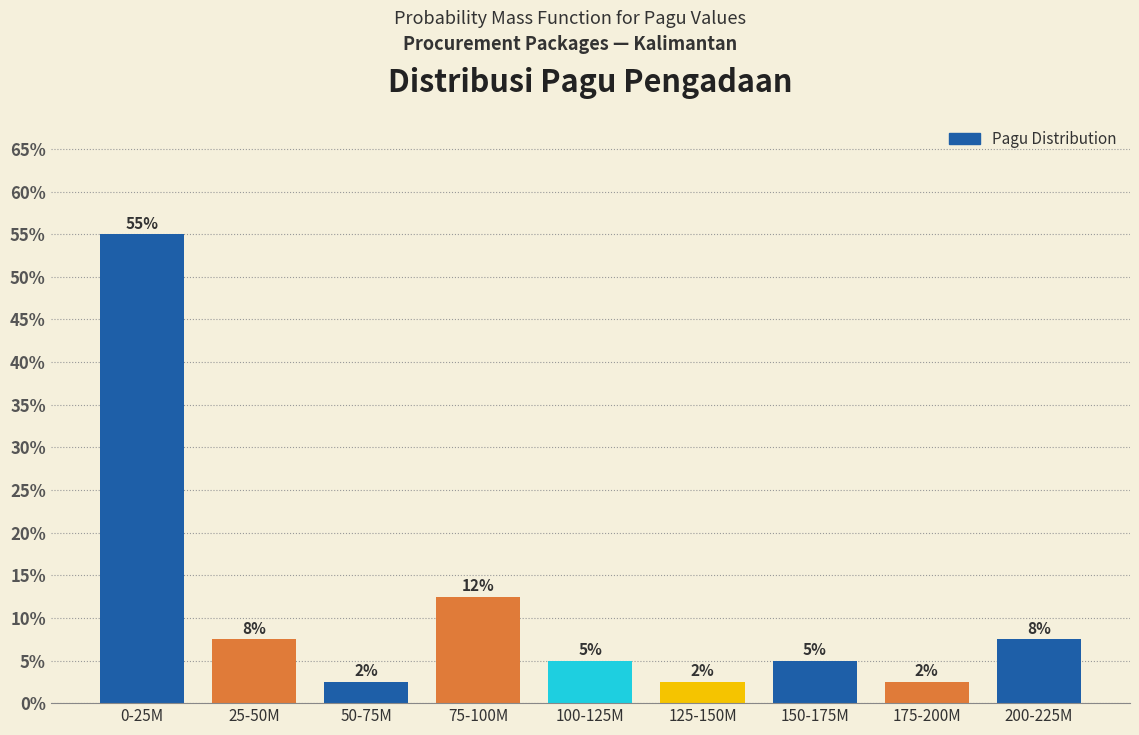

How many bars are there in total?

9